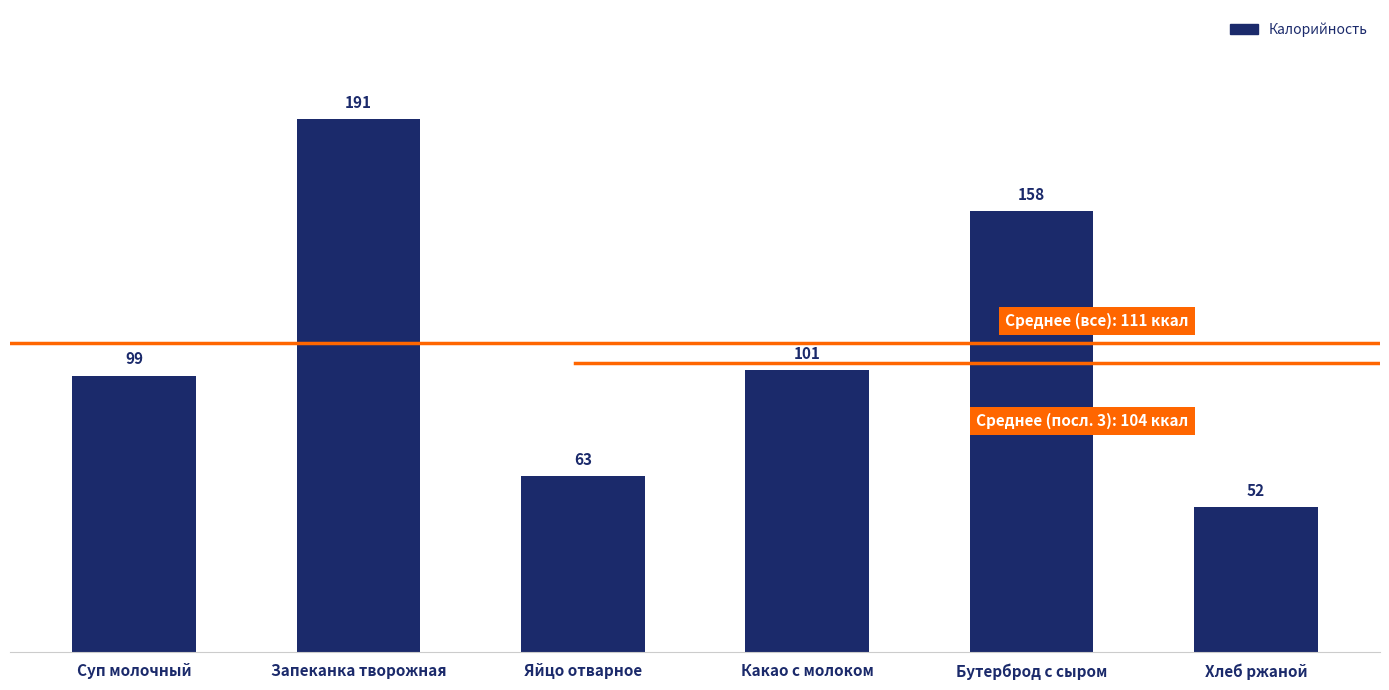

Are the bars horizontal?

No